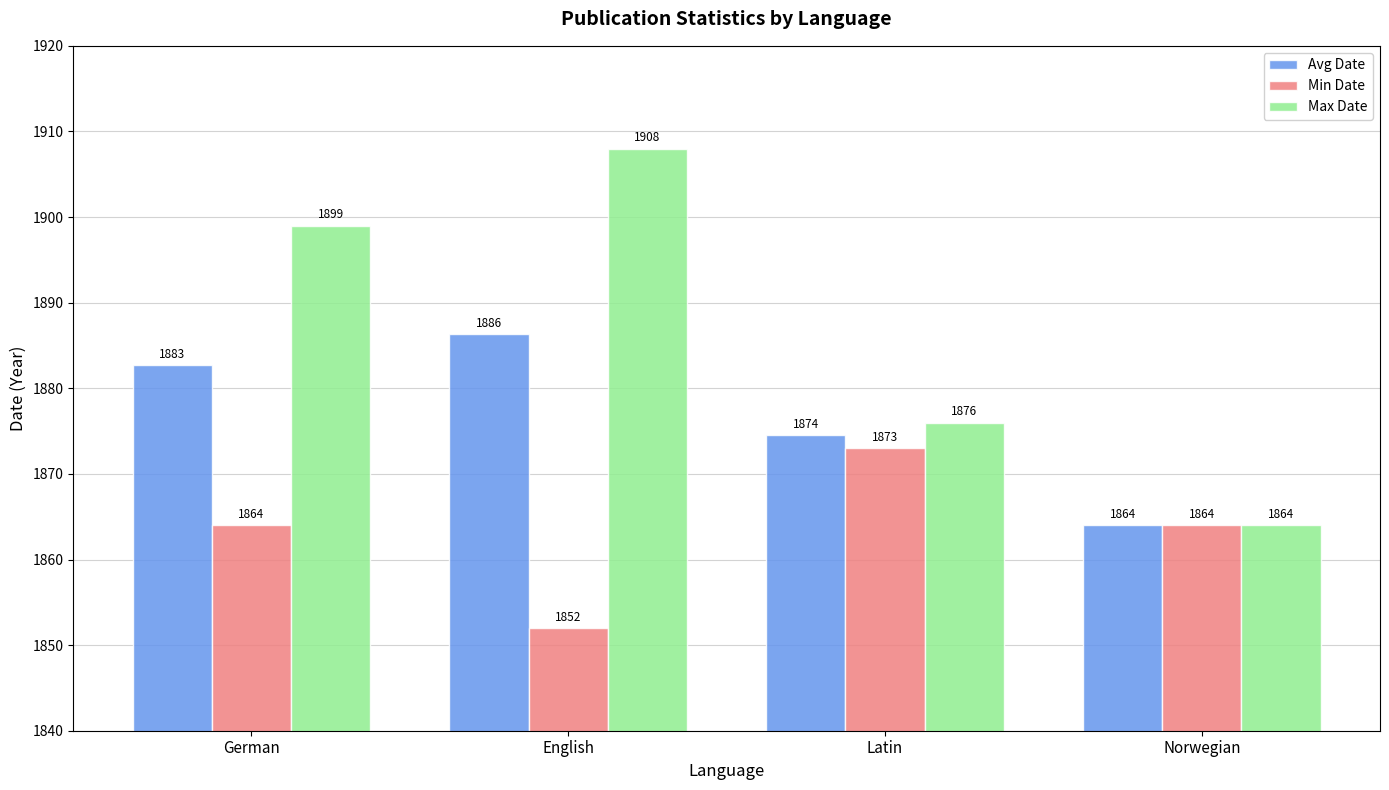

What is the difference between the maximum and minimum values in the Max Date series?

44.0